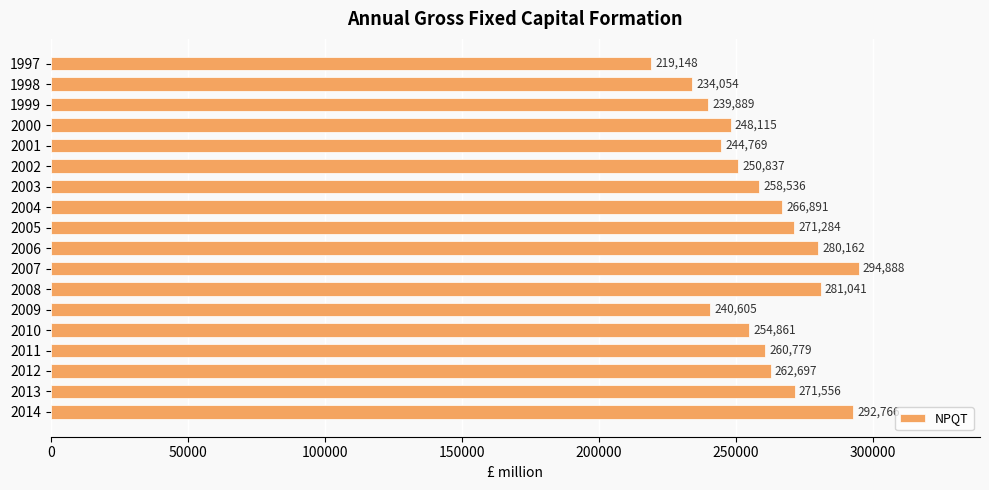

Where is the data nearest to the value 257018?

2003